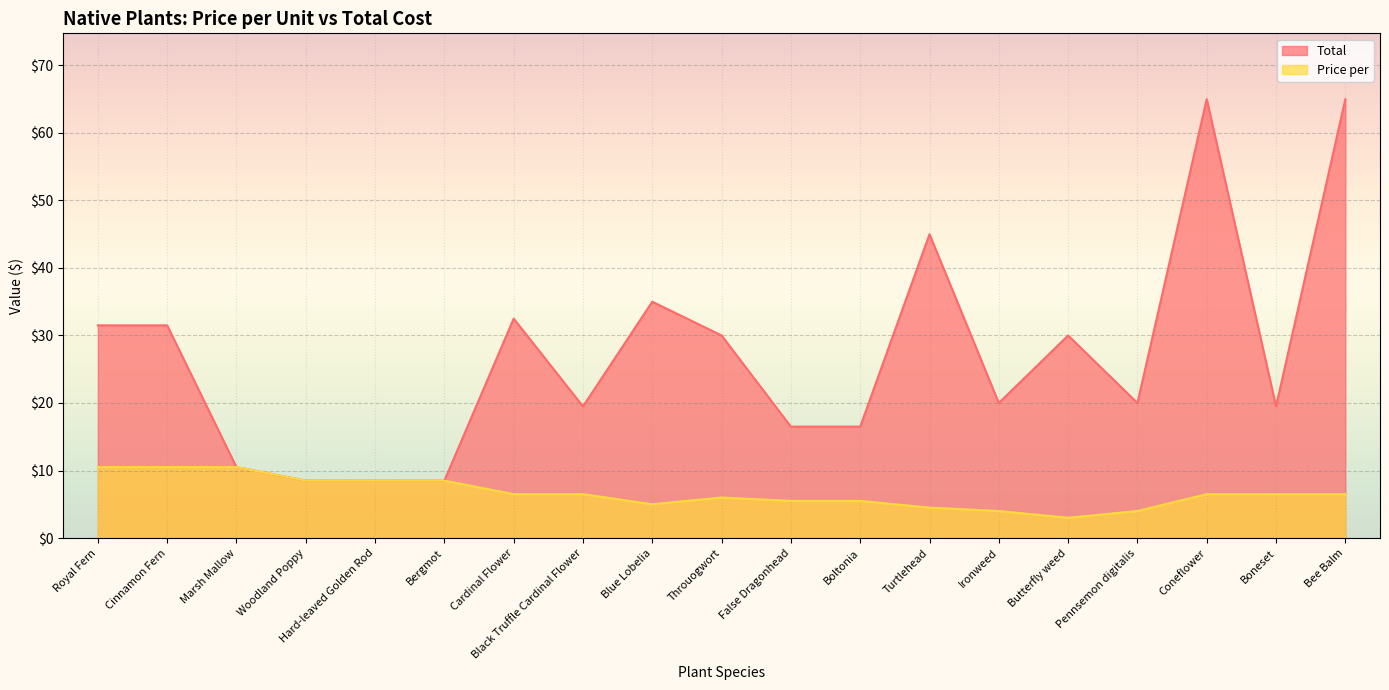

True or false: Price per and Total intersect in this chart.

False